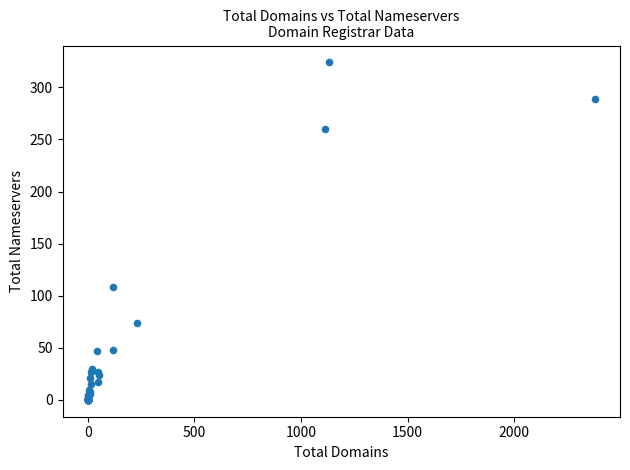

What Y value in the scatter plot is closest to 162?

108